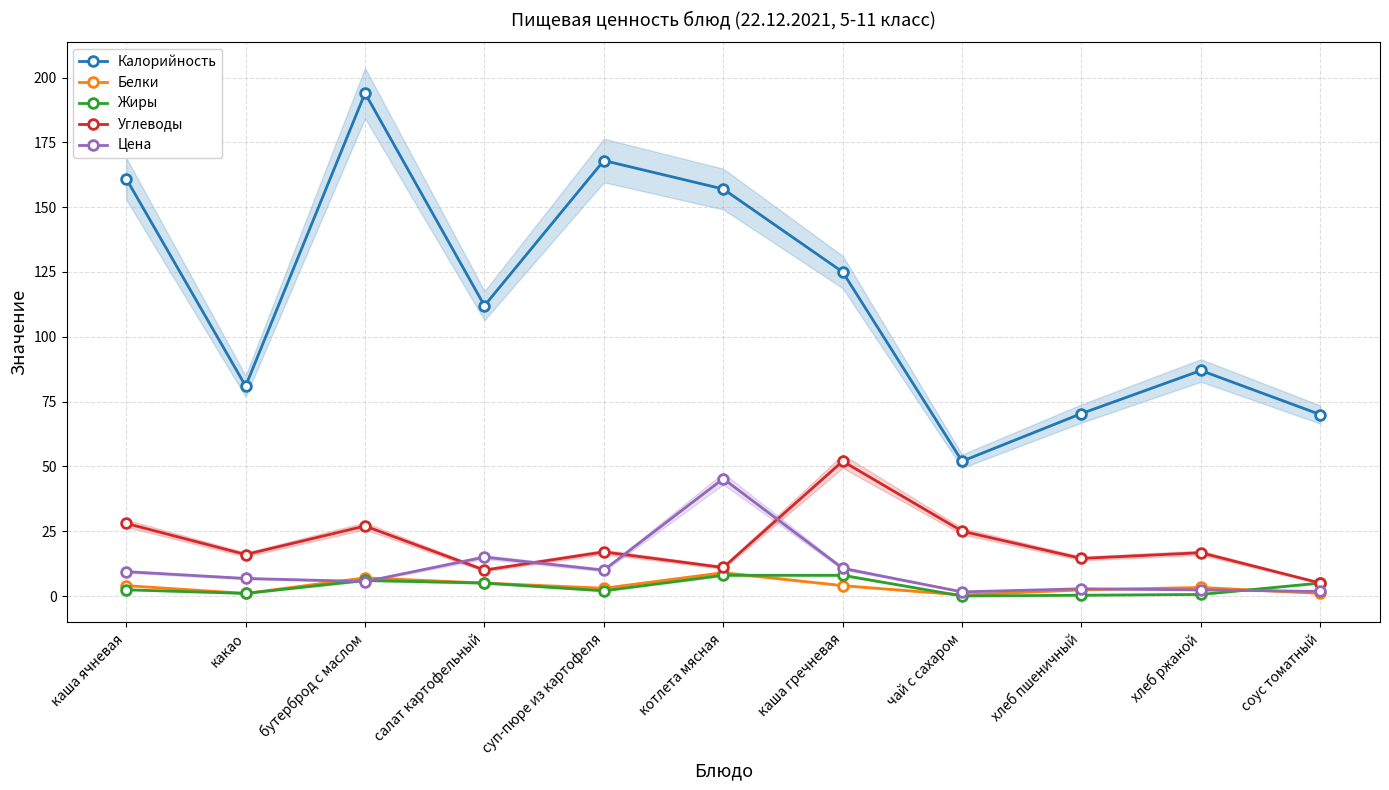

Where is the first local minimum for Белки?

какао